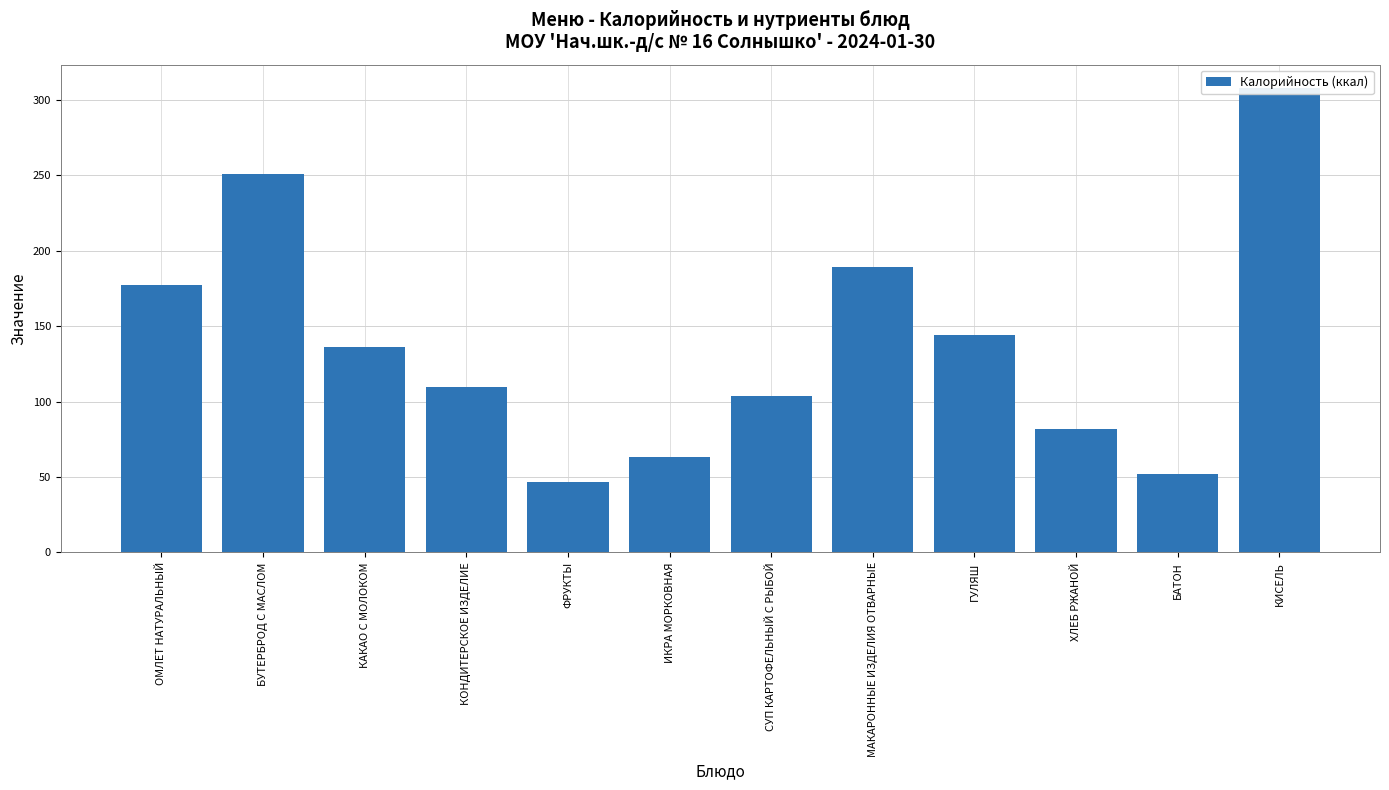

Which label corresponds to the largest value in the chart?

КИСЕЛЬ